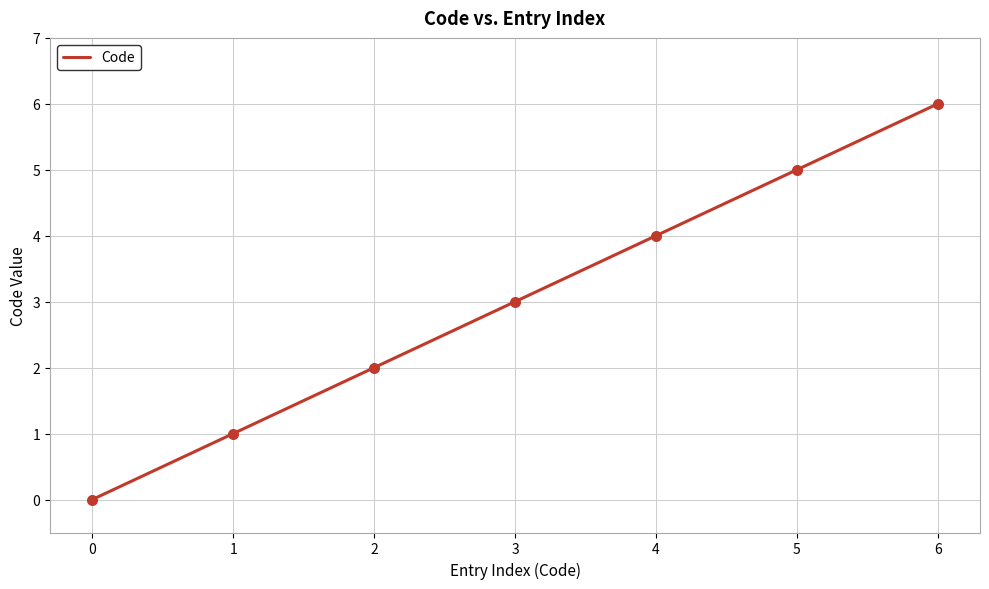

Which has a higher value, 4 or 0?

4